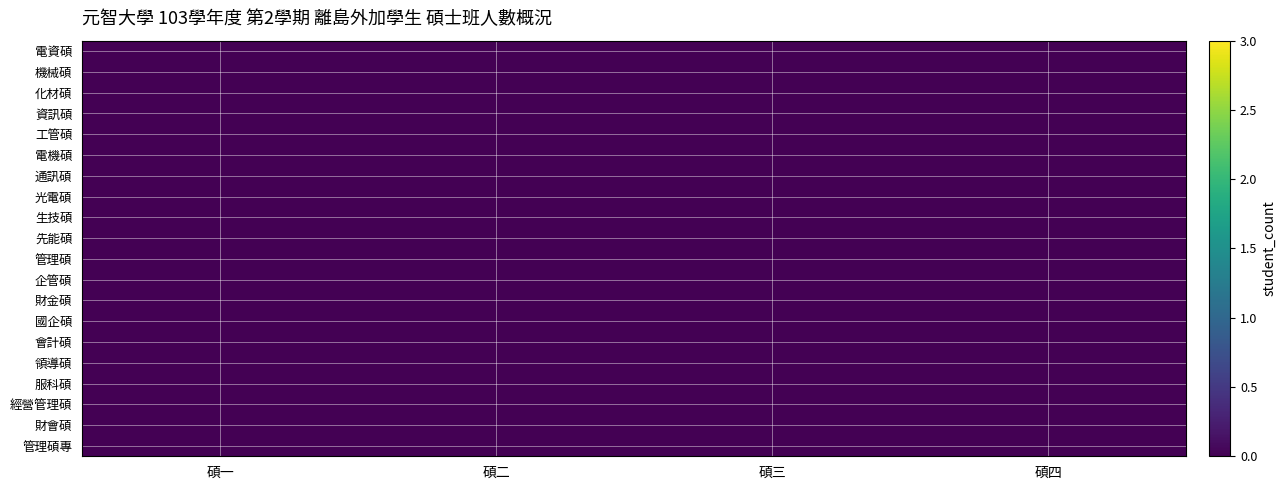

Reading right to left, list all the values displayed in this chart.

電資碩: 碩四=0.0	碩三=0.0	碩二=0.0	碩一=0.0
機械碩: 碩四=0.0	碩三=0.0	碩二=0.0	碩一=0.0
化材碩: 碩四=0.0	碩三=0.0	碩二=0.0	碩一=0.0
資訊碩: 碩四=0.0	碩三=0.0	碩二=0.0	碩一=0.0
工管碩: 碩四=0.0	碩三=0.0	碩二=0.0	碩一=0.0
電機碩: 碩四=0.0	碩三=0.0	碩二=0.0	碩一=0.0
通訊碩: 碩四=0.0	碩三=0.0	碩二=0.0	碩一=0.0
光電碩: 碩四=0.0	碩三=0.0	碩二=0.0	碩一=0.0
生技碩: 碩四=0.0	碩三=0.0	碩二=0.0	碩一=0.0
先能碩: 碩四=0.0	碩三=0.0	碩二=0.0	碩一=0.0
管理碩: 碩四=0.0	碩三=0.0	碩二=0.0	碩一=0.0
企管碩: 碩四=0.0	碩三=0.0	碩二=0.0	碩一=0.0
財金碩: 碩四=0.0	碩三=0.0	碩二=0.0	碩一=0.0
國企碩: 碩四=0.0	碩三=0.0	碩二=0.0	碩一=0.0
會計碩: 碩四=0.0	碩三=0.0	碩二=0.0	碩一=0.0
領導碩: 碩四=0.0	碩三=0.0	碩二=0.0	碩一=0.0
服科碩: 碩四=0.0	碩三=0.0	碩二=0.0	碩一=0.0
經營管理碩: 碩四=0.0	碩三=0.0	碩二=0.0	碩一=0.0
財會碩: 碩四=0.0	碩三=0.0	碩二=0.0	碩一=0.0
管理碩專: 碩四=0.0	碩三=0.0	碩二=0.0	碩一=0.0